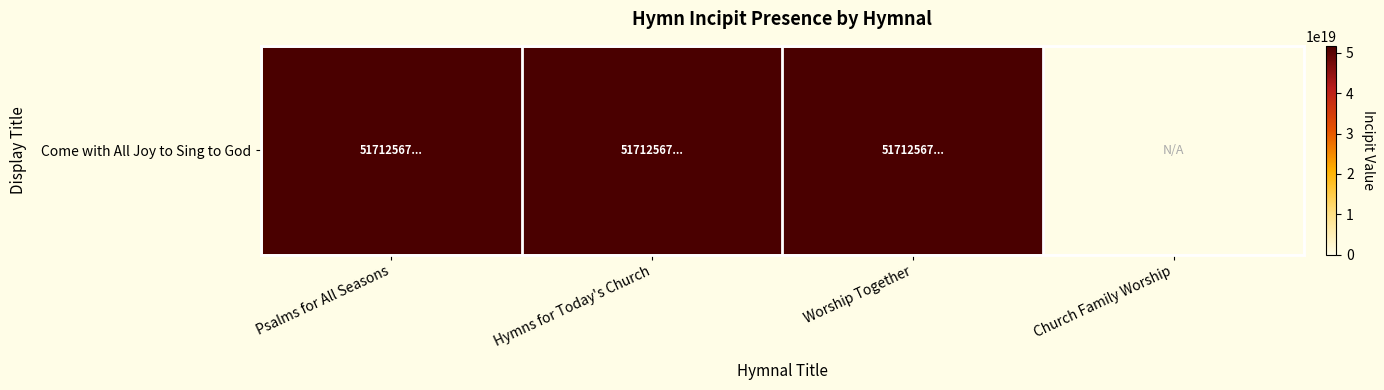

How many distinct data groups are displayed?

1